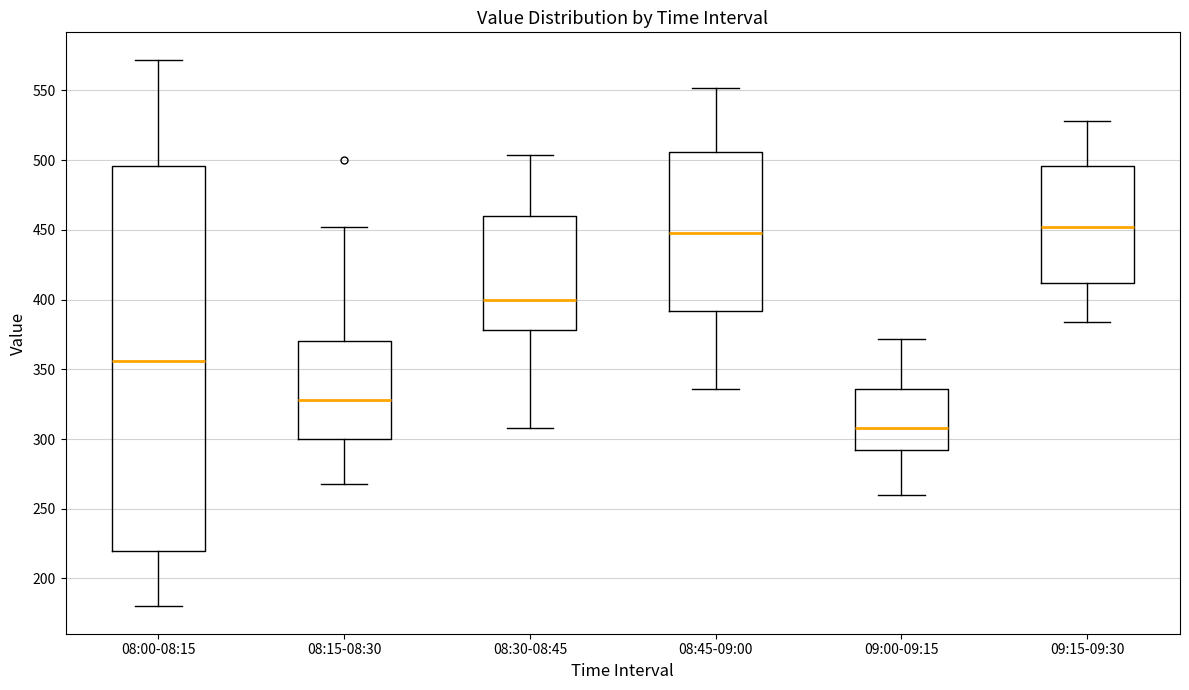

Which box is the tallest, from its lower edge to its upper edge?

08:00-08:15